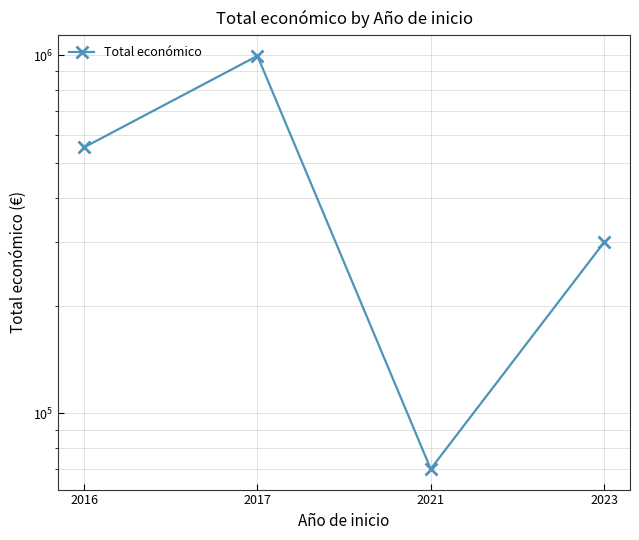

Approximately how many times larger is the value at 2016 compared to 2023?

1.8